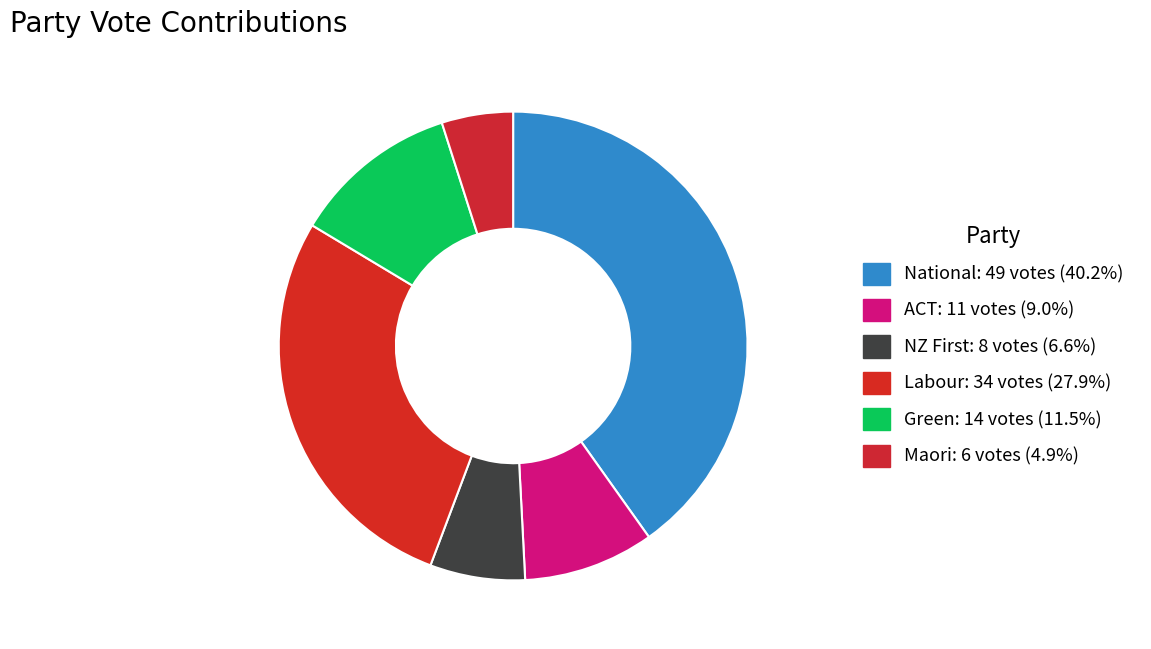

Rank the categories by value from lowest to highest.

Maori, NZ First, ACT, Green, Labour, National